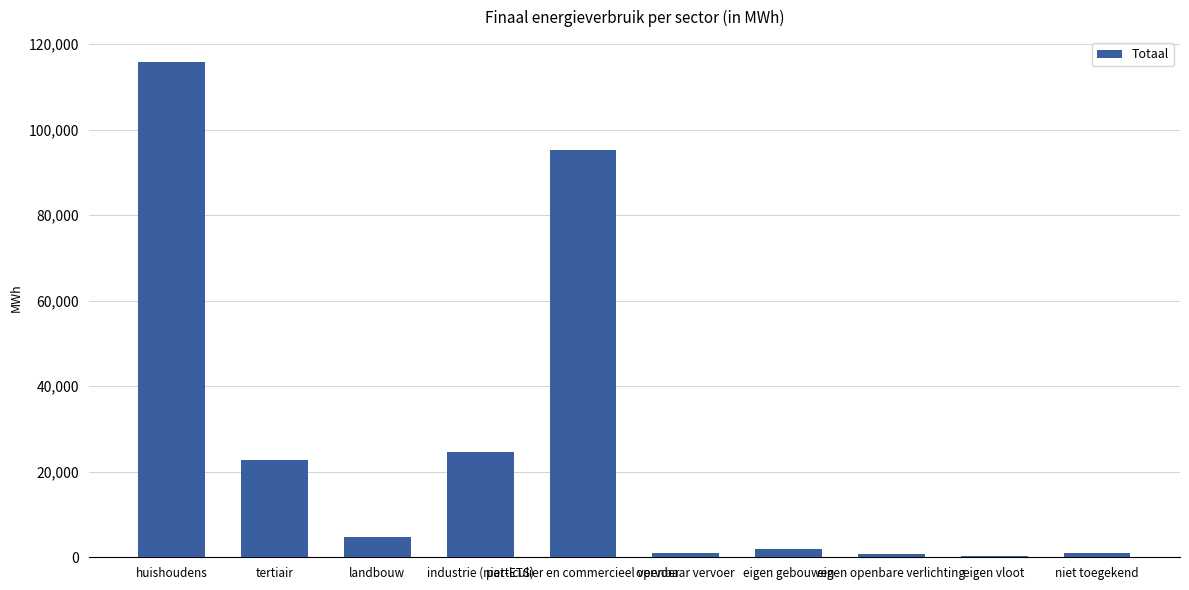

What is the greatest value displayed?

115846.7